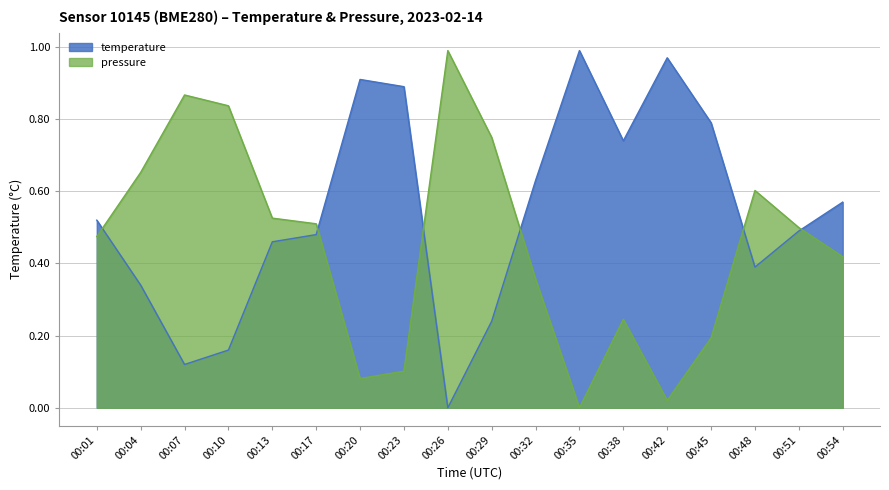

How many interior local valleys does the temperature series have?

4